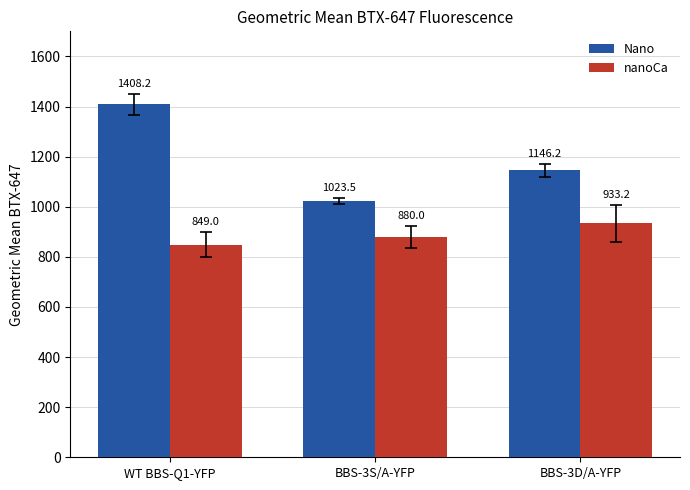

The nanoCa series shows 563.3 at WT BBS-Q1-YFP. True or false?

False